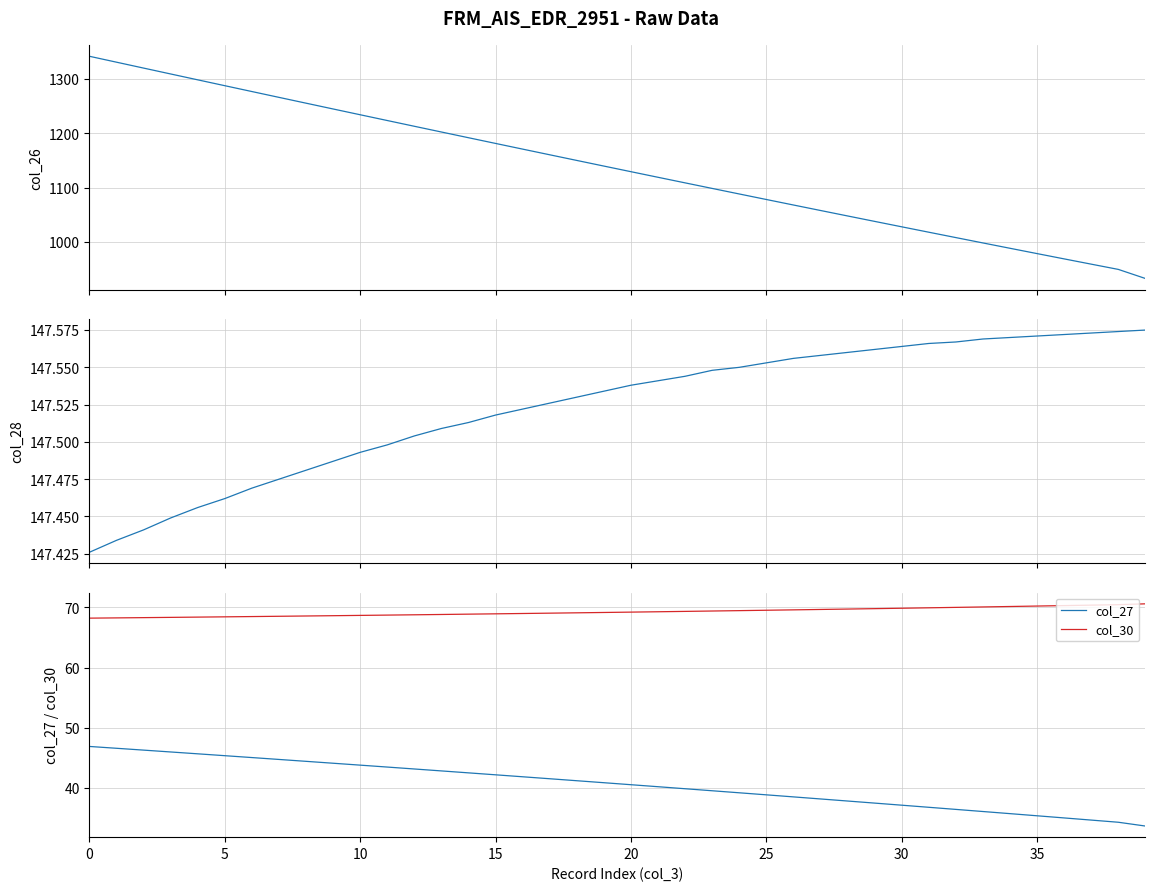

What is the maximum value for col_30?

70.6